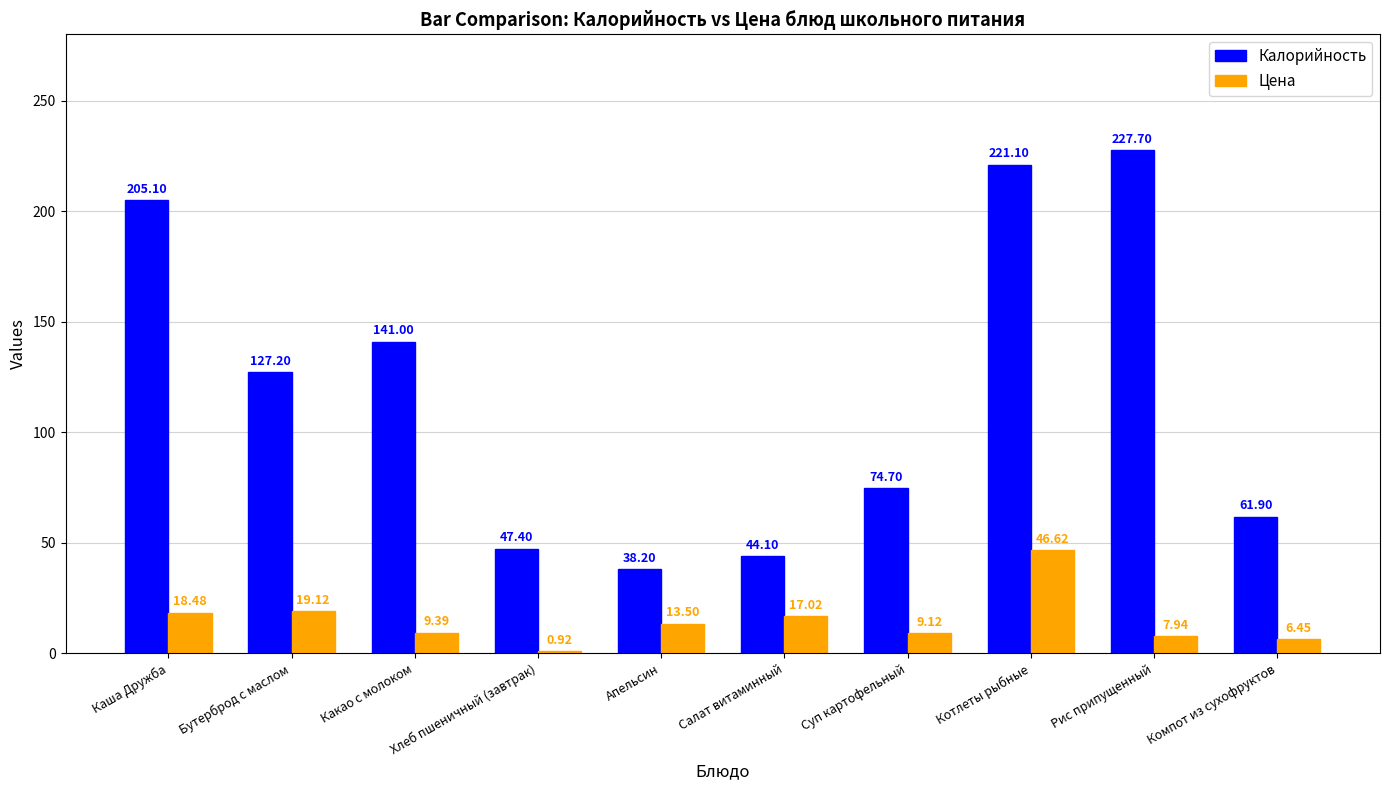

How many bars are there in total?

20